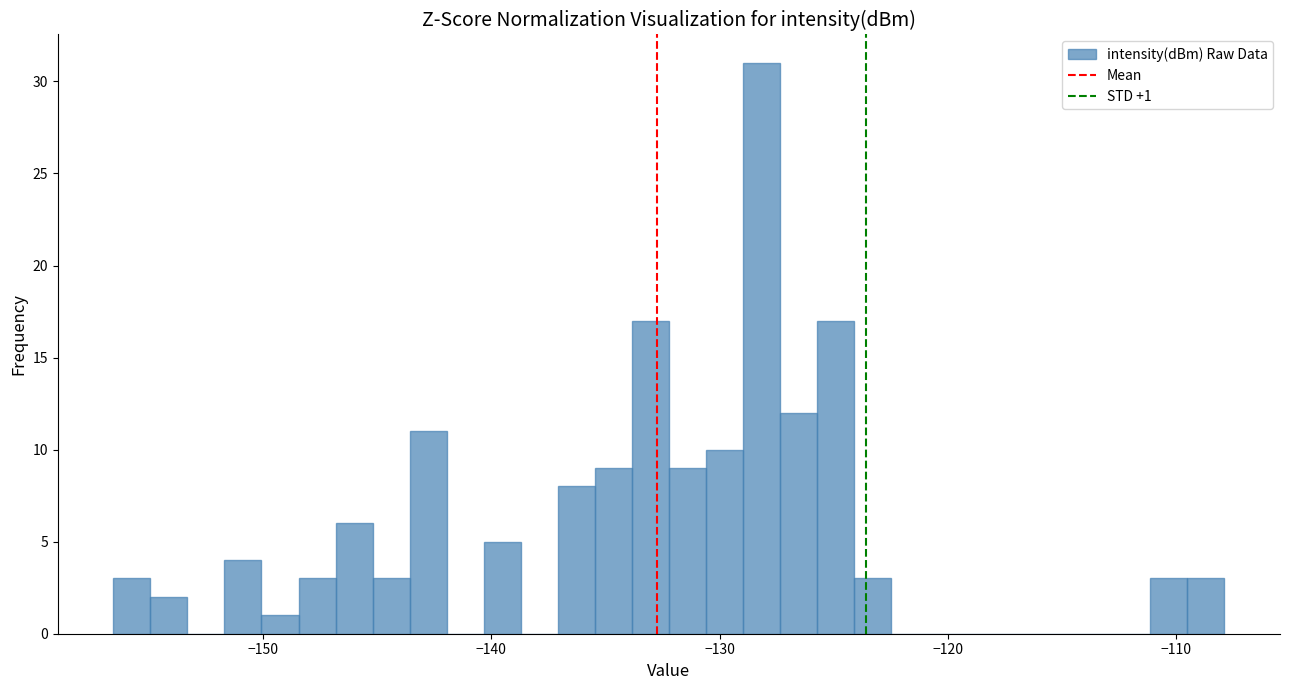

Read against the x-axis, roughly where is the centre of the tallest bar?

-128